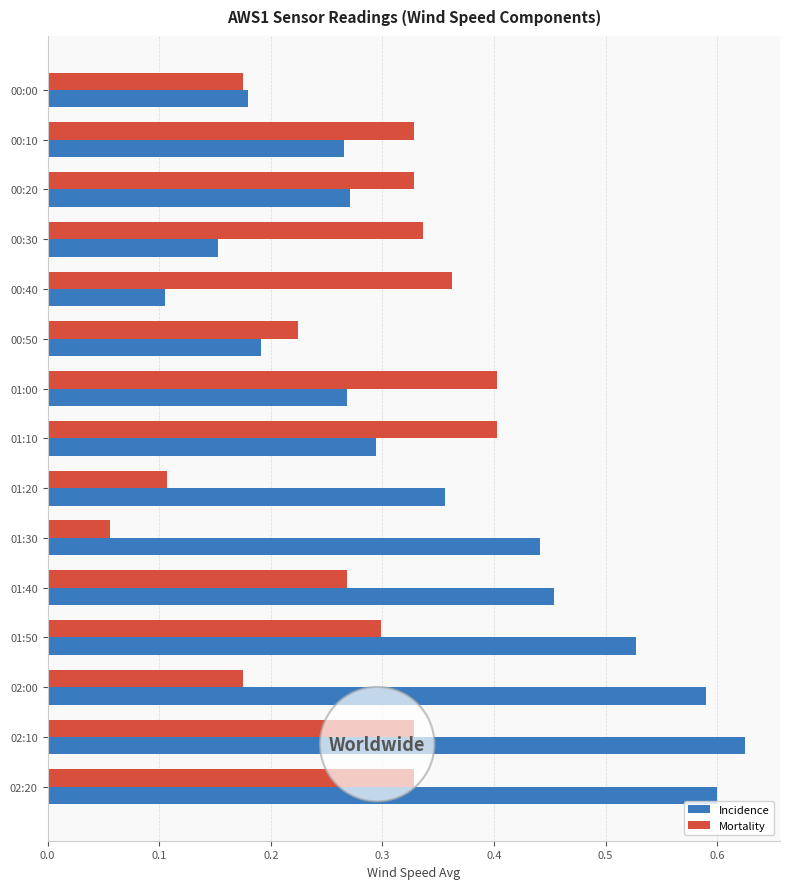

The value of Mortality at 01:30 is 0.1. True or false?

True